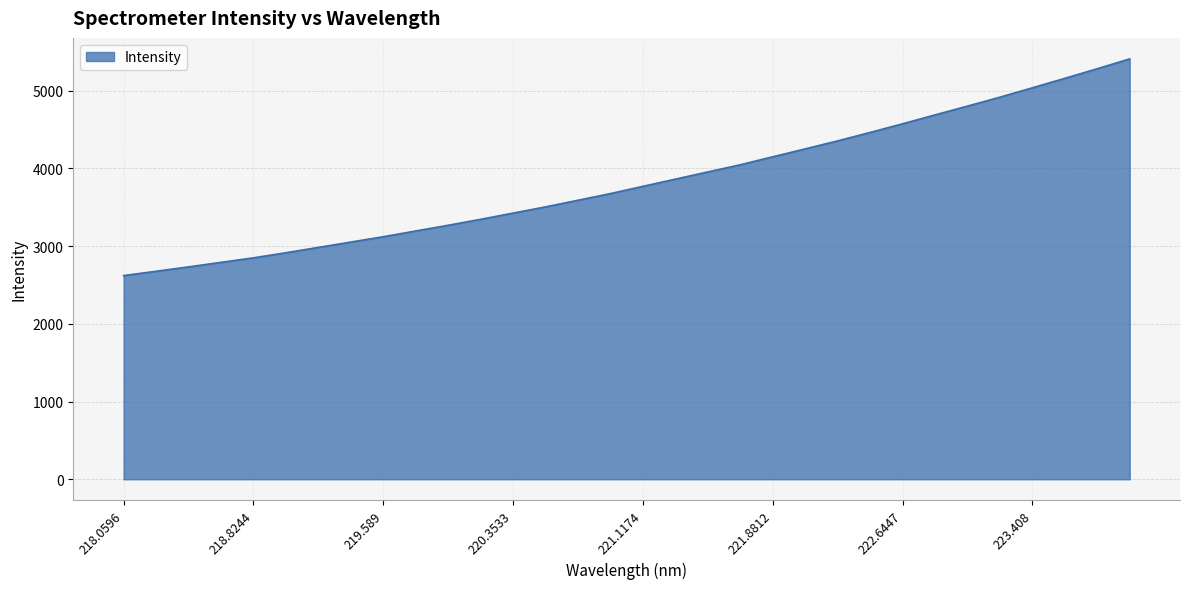

Does the chart display data point markers on the line(s)?

No